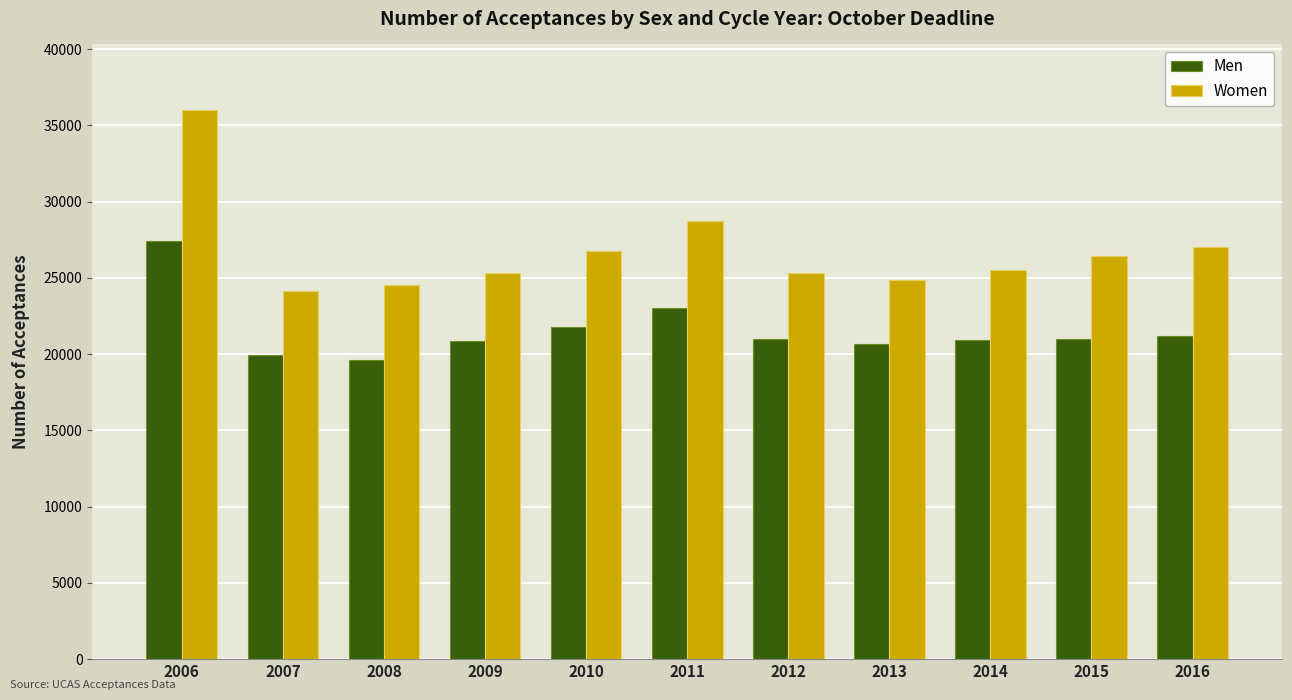

At how many categories does at least one series exceed 28047?

2